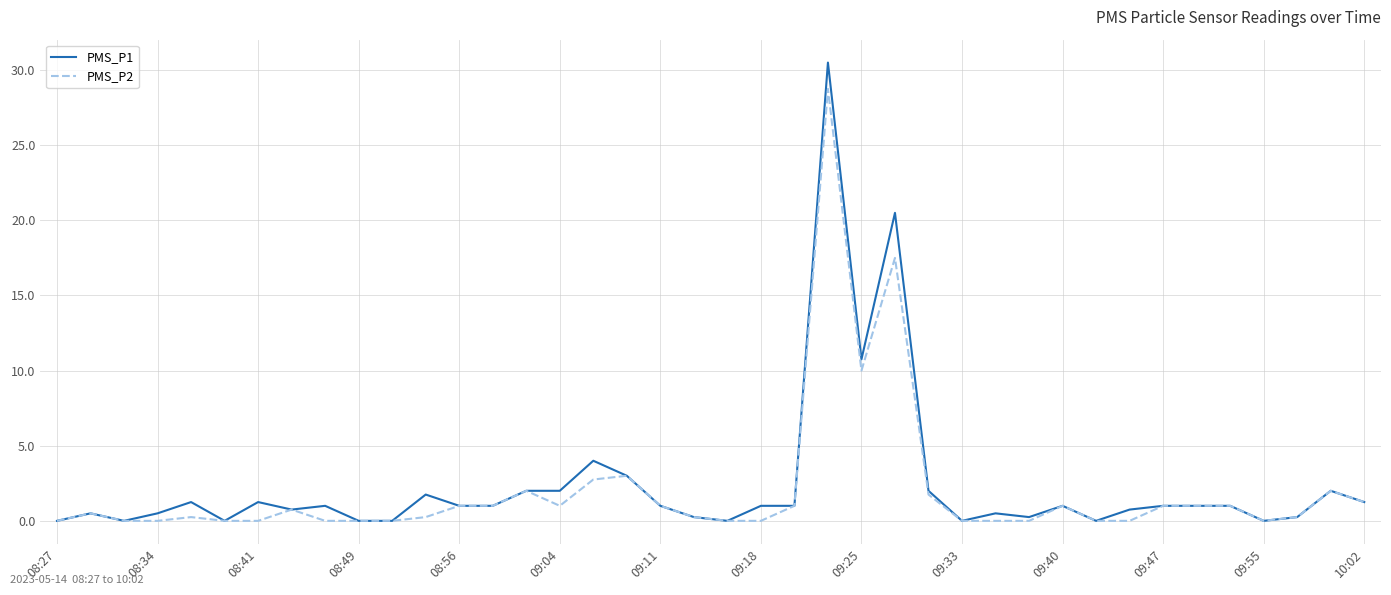

List the series in order of their peak value, highest first.

PMS_P1, PMS_P2